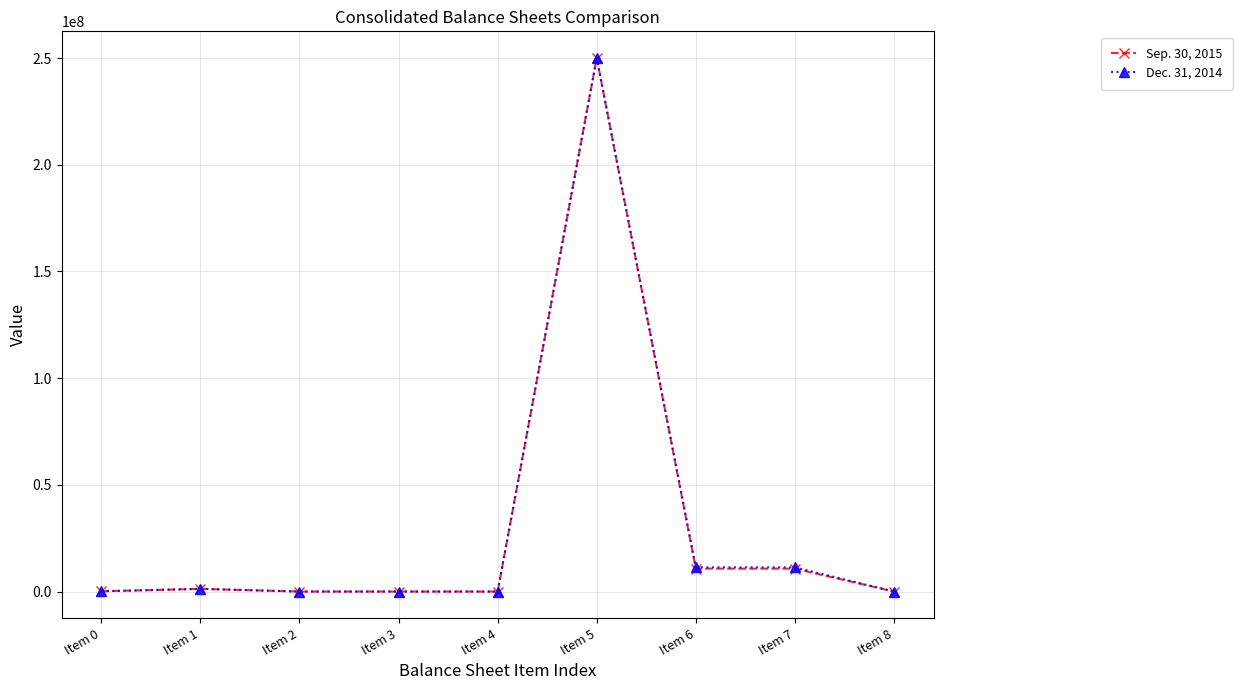

At which category is the sum across all series the highest?

Item 5